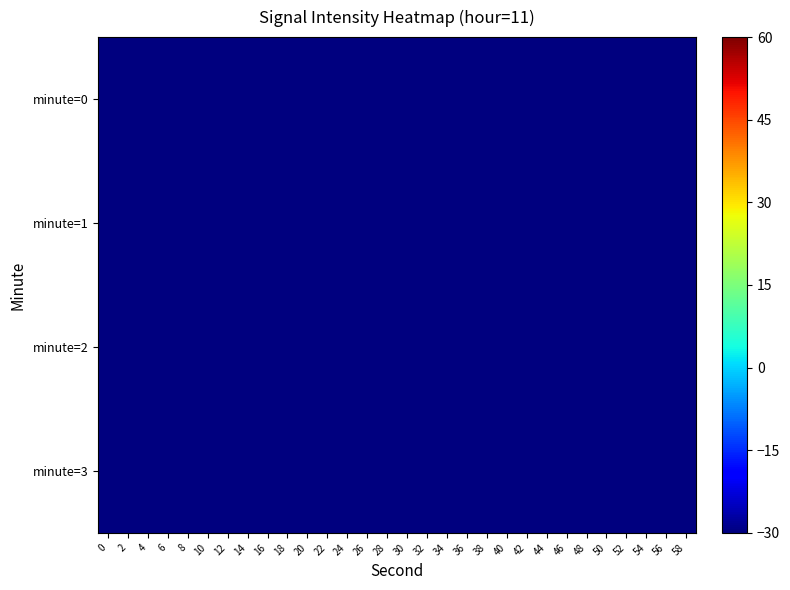

What is the total value across all series at 58?

-438.0